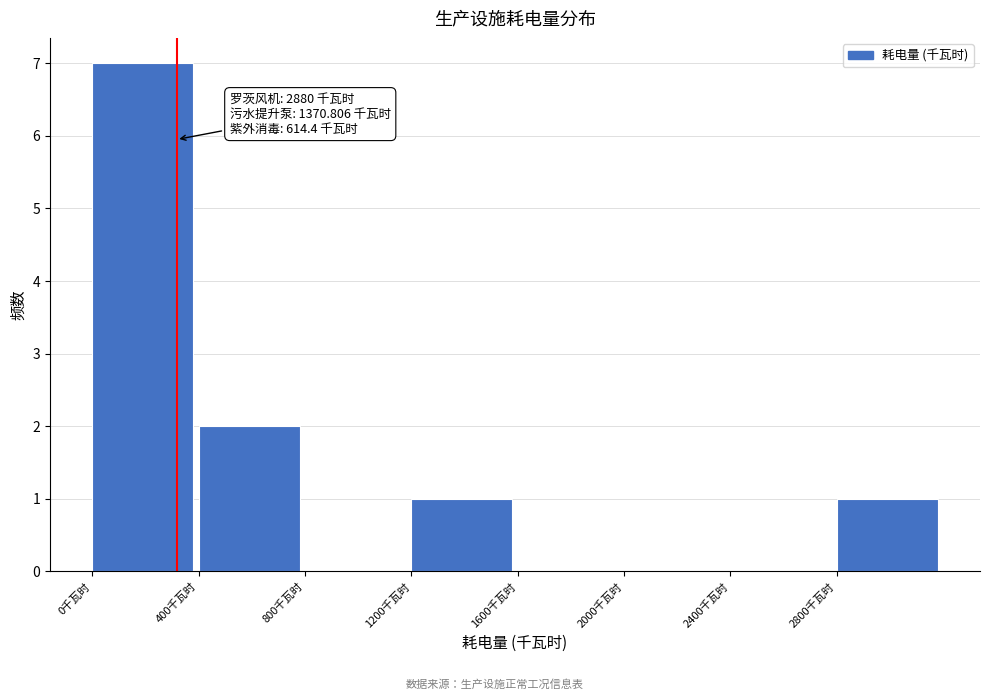

Over which range of the x-axis is the bar tallest?

0 to 400